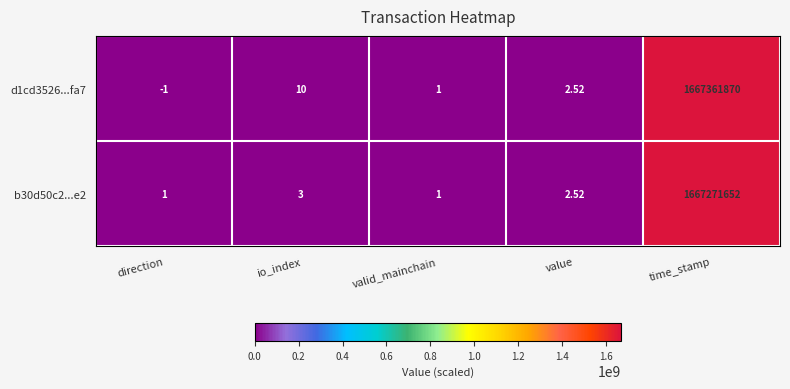

List the labels in order of d1cd3526...fa7 value, largest first.

time_stamp, io_index, value, valid_mainchain, direction